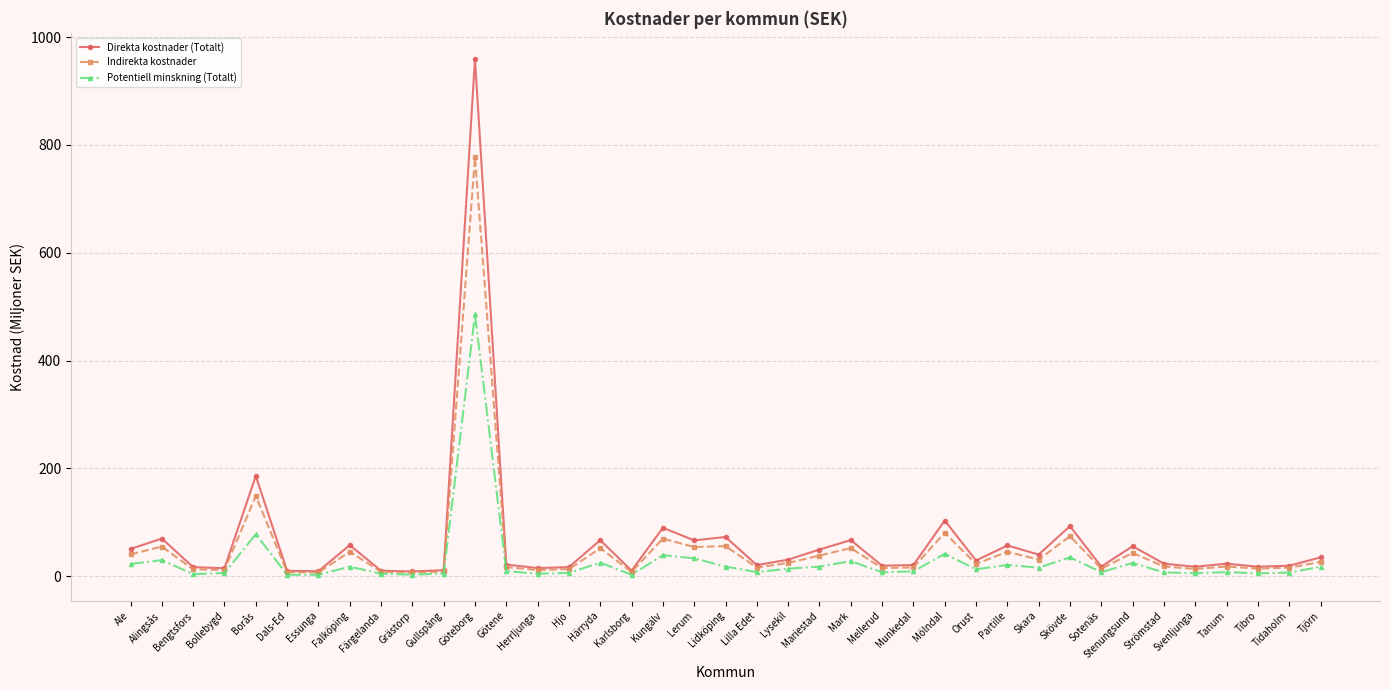

What is the label of the 25th point from the right?

Hjo